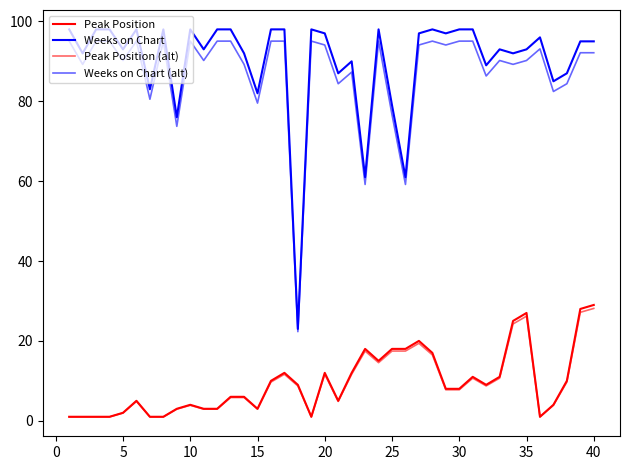

How many lines are shown in the chart?

4